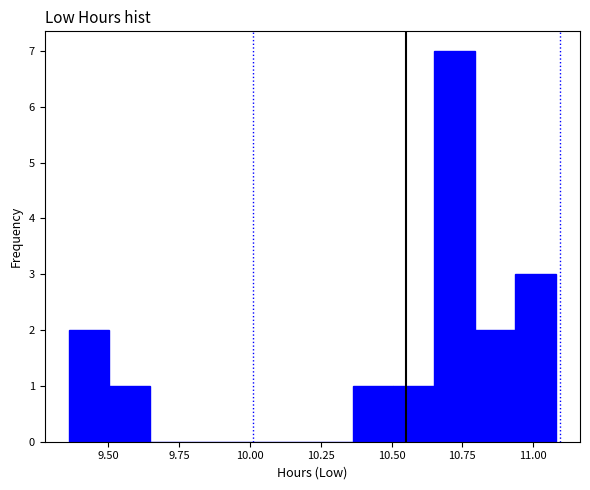

Around what value on the x-axis is the tallest bar? Give the approximate position of its centre, as read against the axis.

10.70